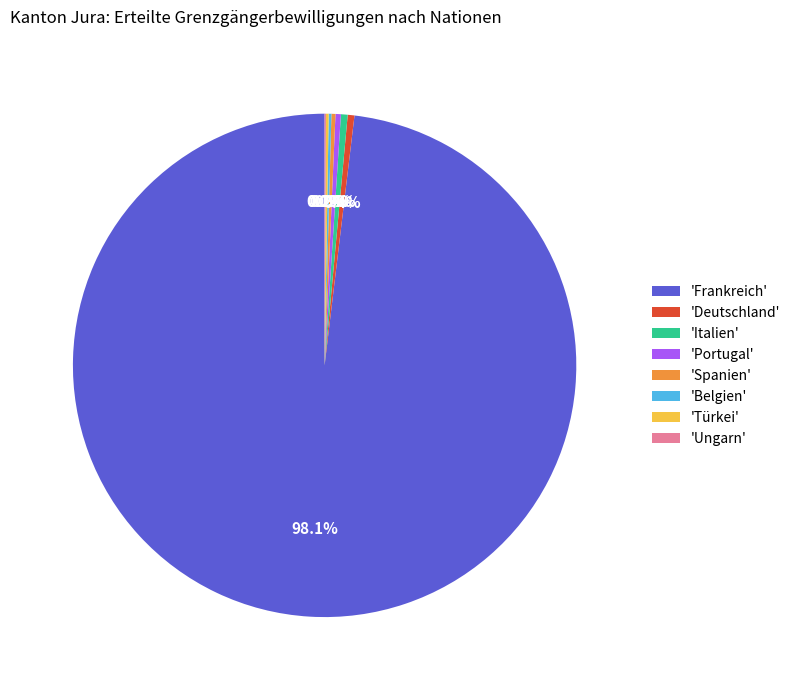

What portion of the pie excludes 'Portugal'?

99.7%